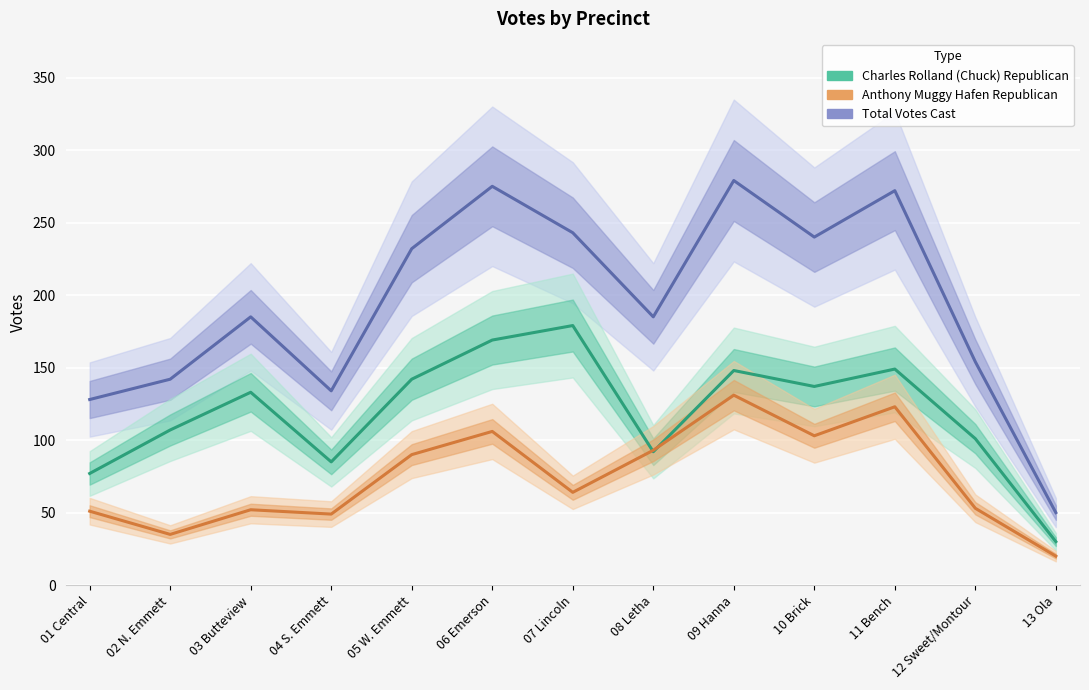

How many lines are shown in the chart?

3